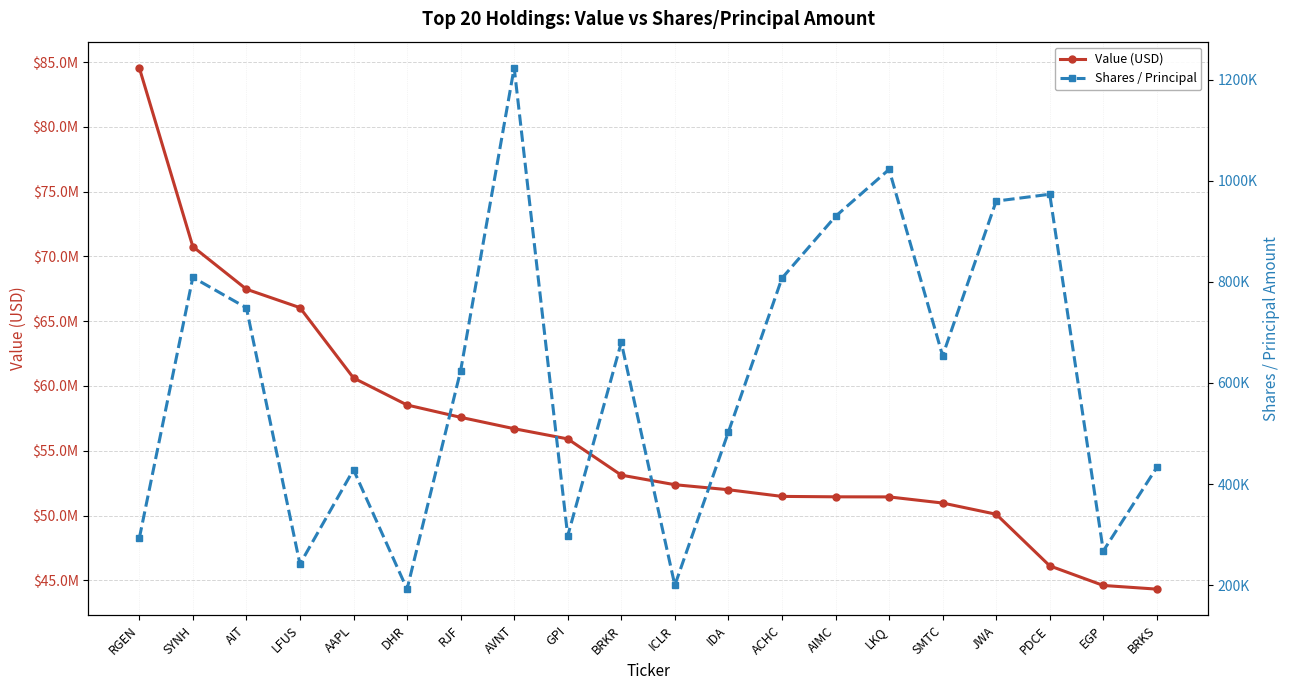

Rank the series at RGEN from lowest to highest value.

Shares / Principal, Value (USD)